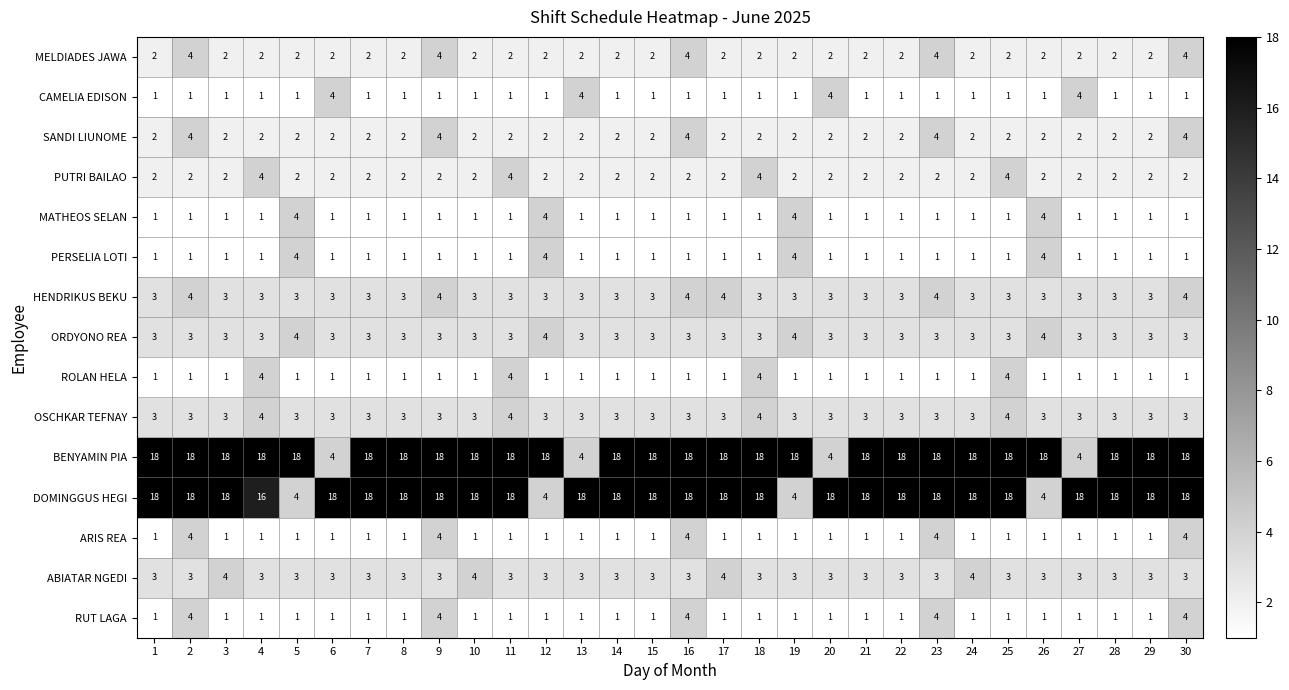

The value of DOMINGGUS HEGI at 14 is 18. True or false?

True